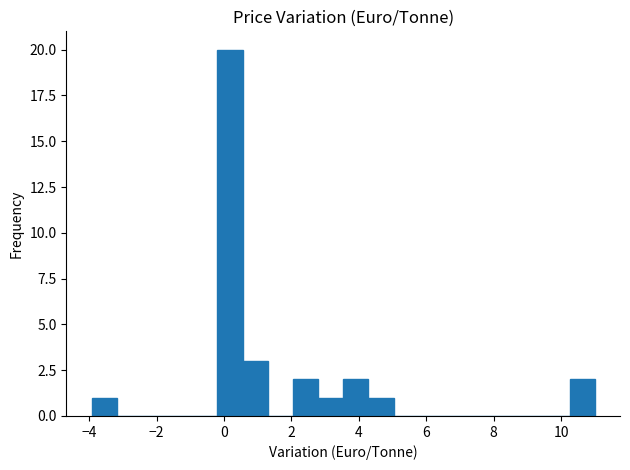

Around what value on the x-axis is the tallest bar? Give the approximate position of its centre, as read against the axis.

0.2